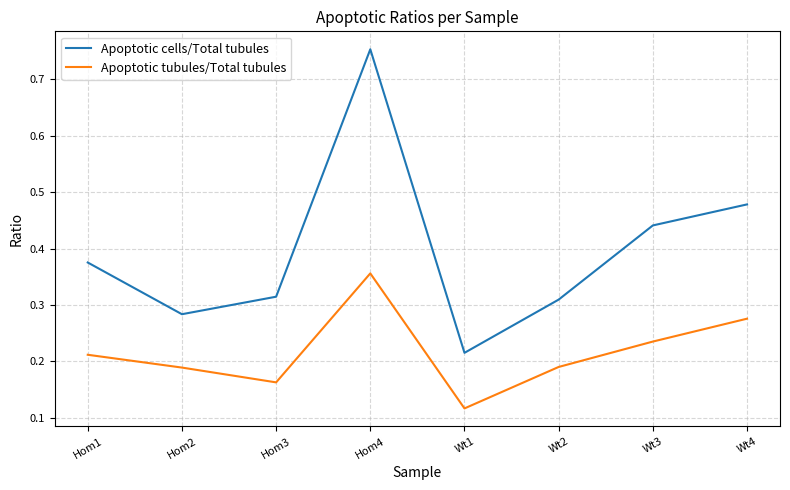

At which category does the chart reach its peak across all series?

Hom4